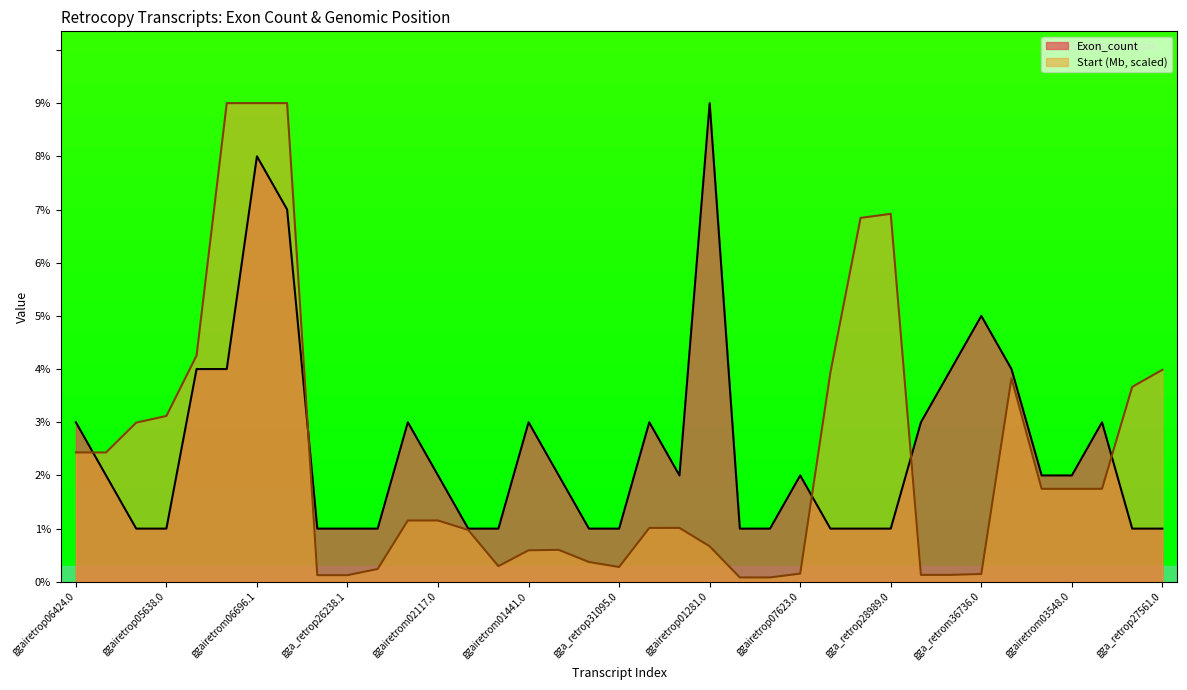

Does the chart display data point markers on the line(s)?

No